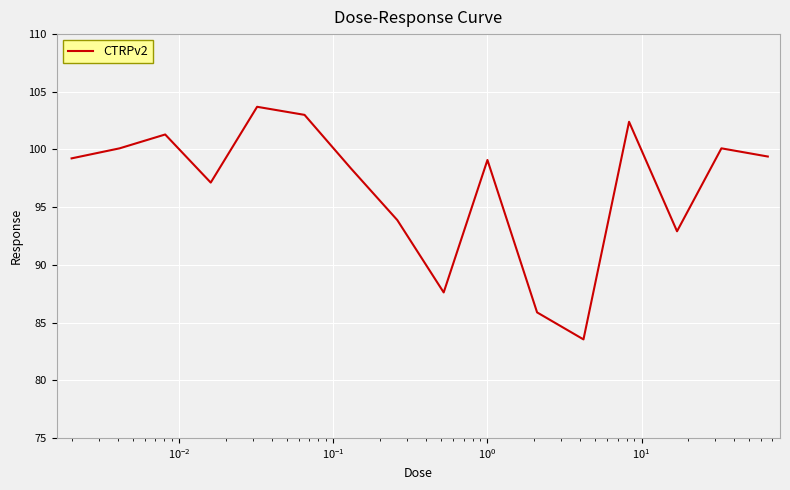

What is the greatest value displayed?

103.7